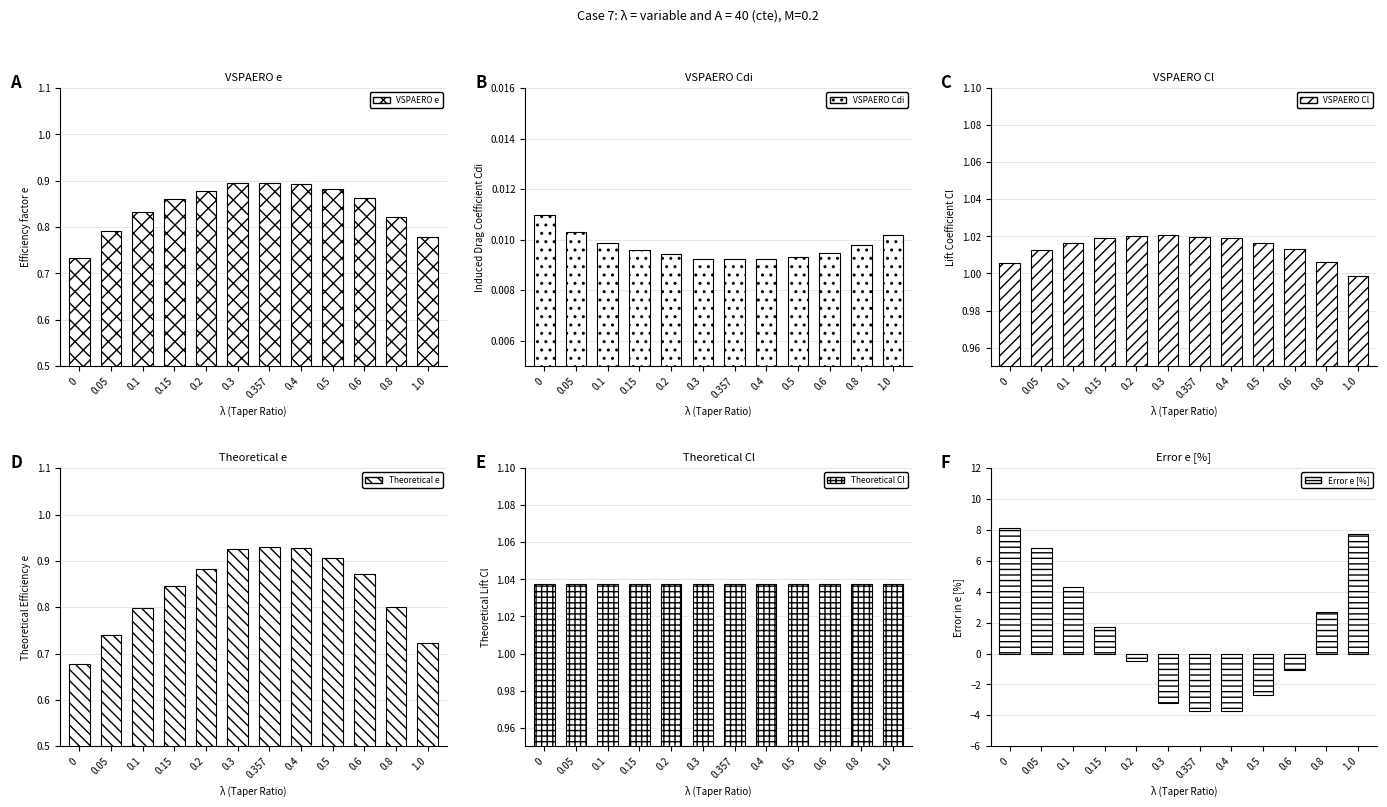

Which series has the widest spread of values?

Error e [%]